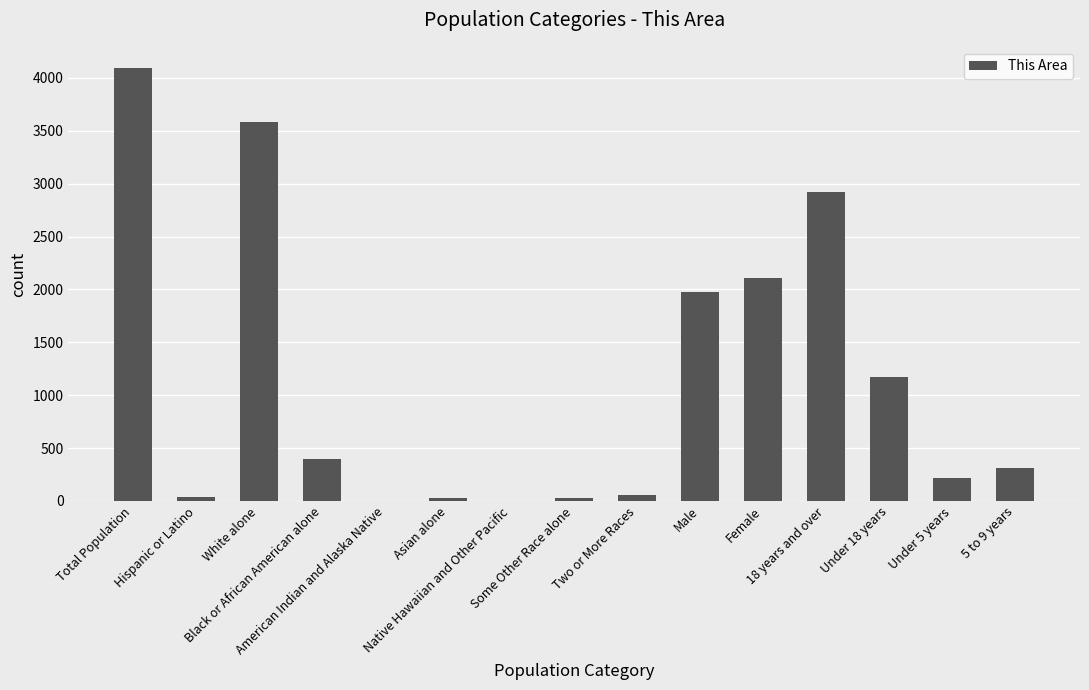

What is the greatest value displayed?

4089